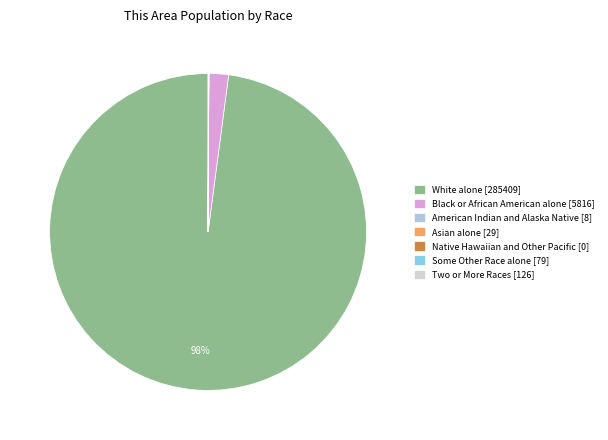

What is the largest slice in the pie chart?

White alone